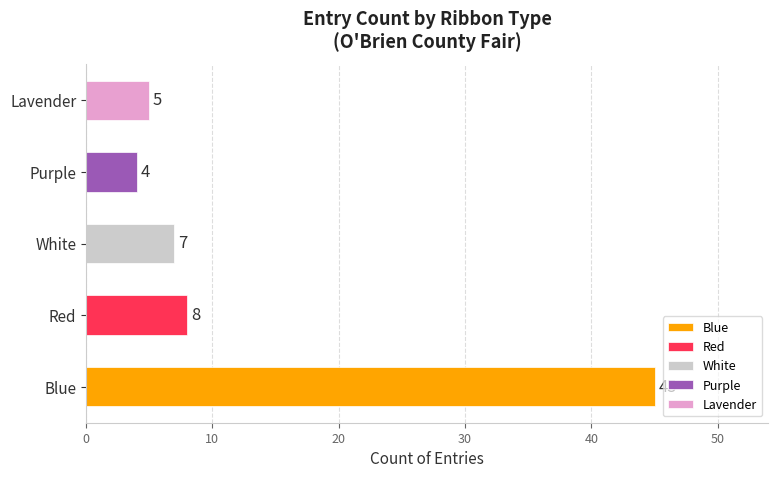

What is the label of the 2nd bar from the right?

Purple